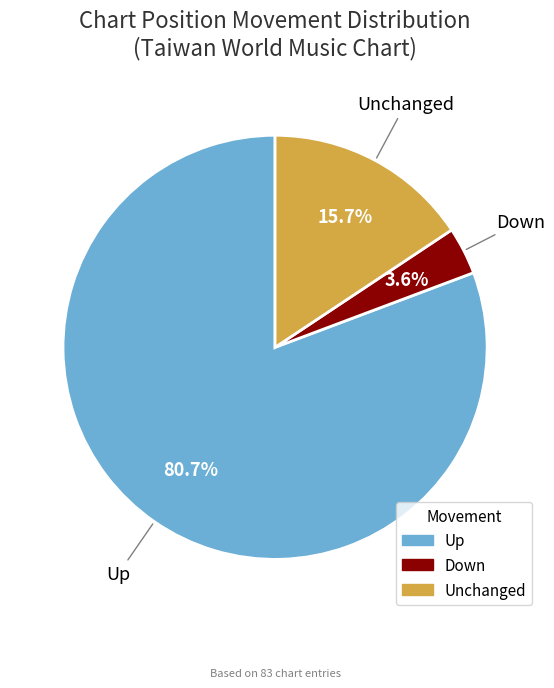

Is there a majority slice in this chart?

Yes